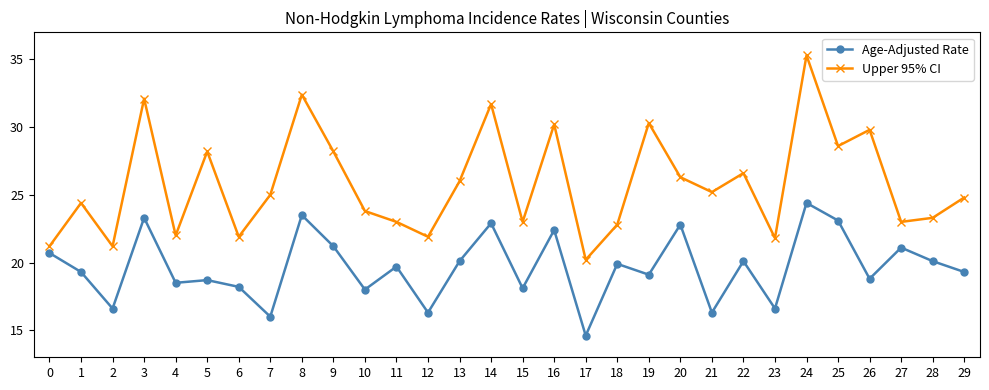

Which series has the largest range (max minus min)?

Upper 95% CI